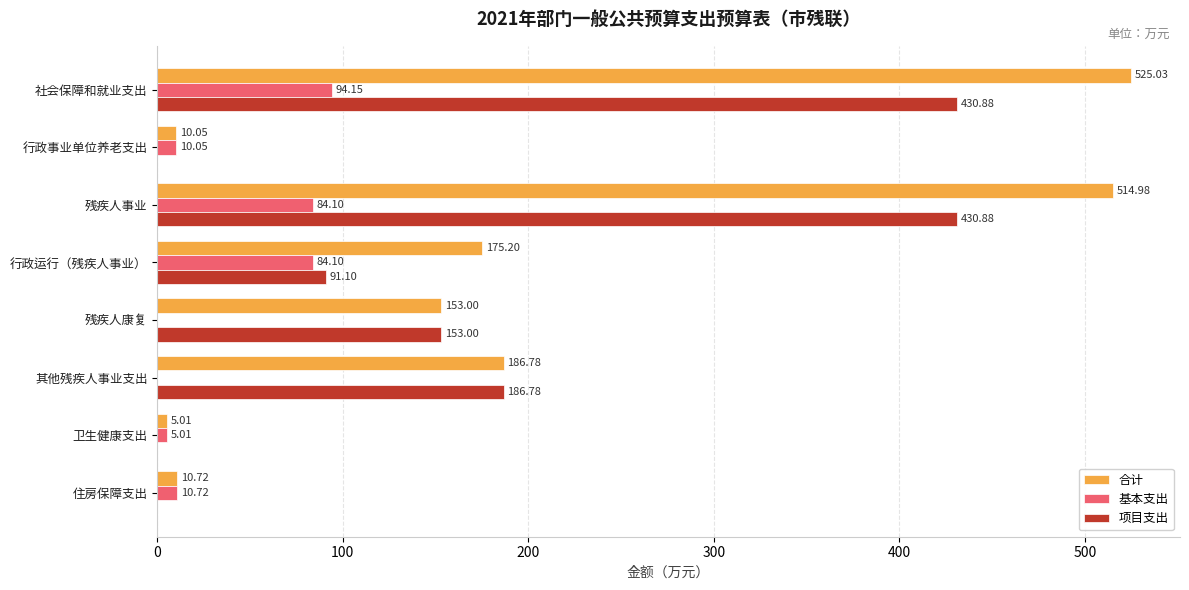

How many values in the 基本支出 series exceed 10?

5